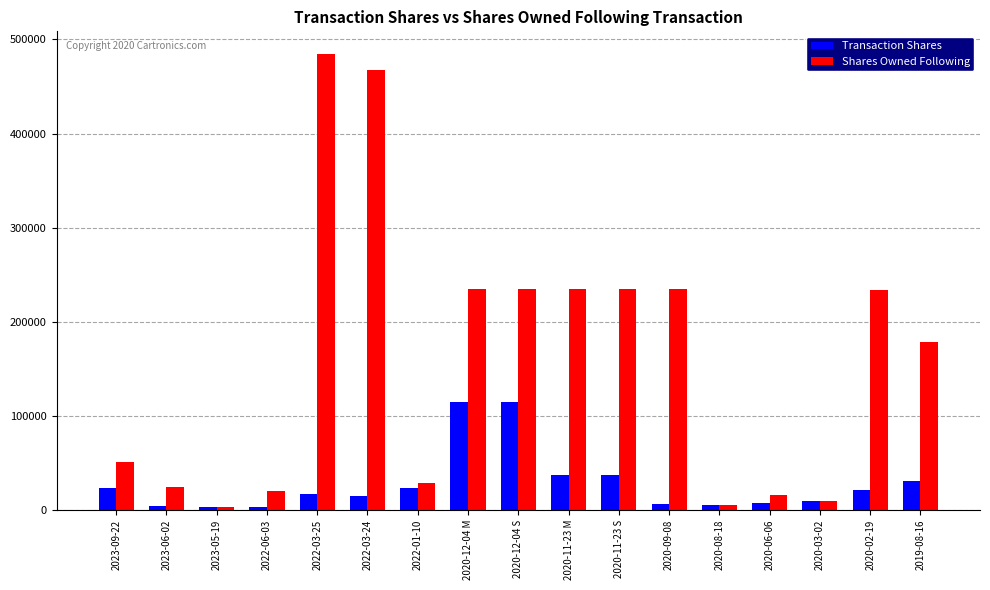

How many groups of bars are there?

17